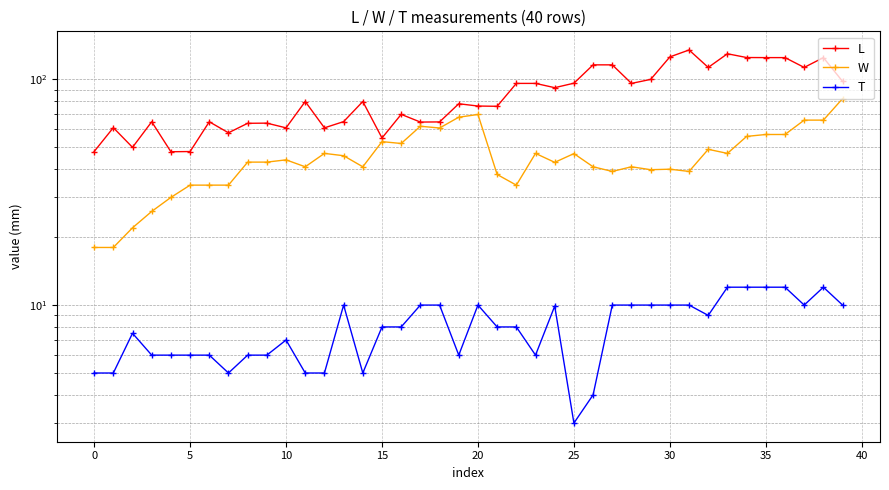

What is the value of the L point at the 3rd from the left?

50.0